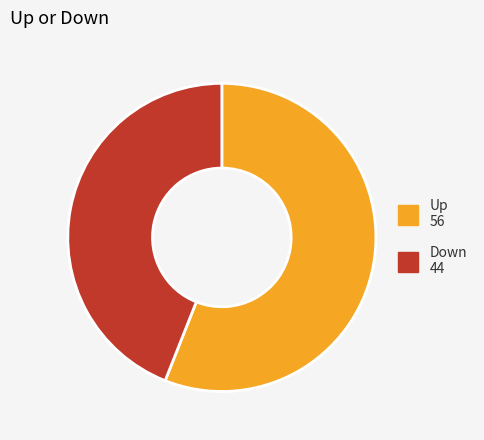

Does any single category account for the majority?

Yes